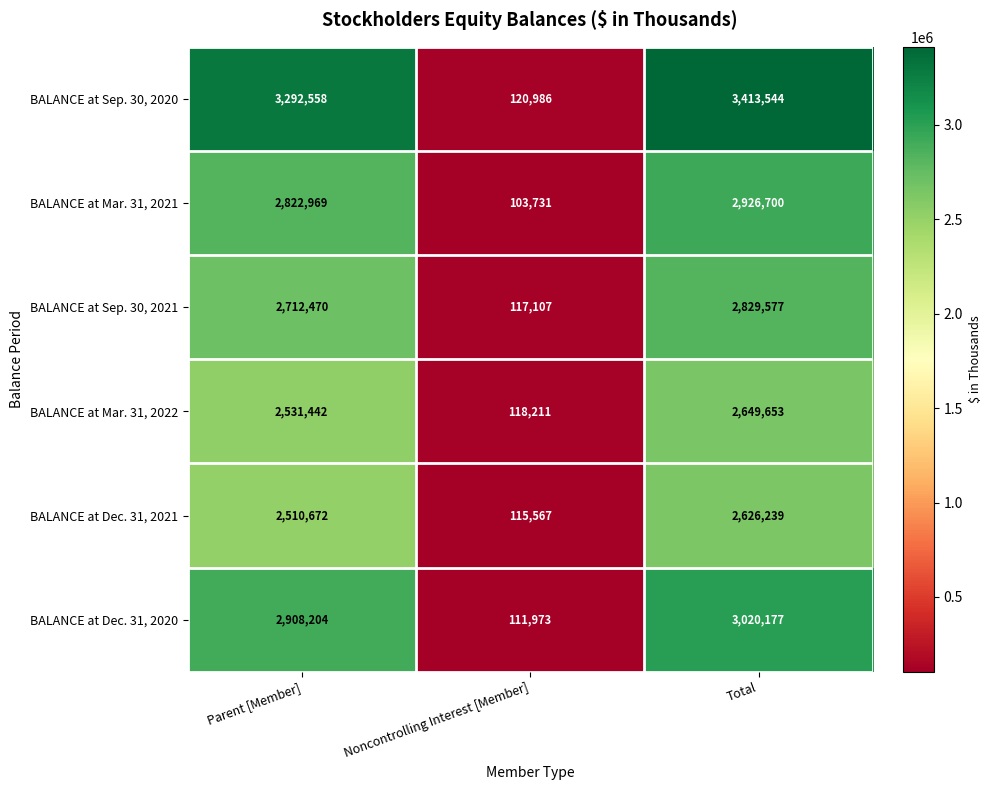

Reading right to left, list all the values displayed in this chart.

BALANCE at Sep. 30, 2020: Total=3413544	Noncontrolling Interest [Member]=120986	Parent [Member]=3292558
BALANCE at Mar. 31, 2021: Total=2926700	Noncontrolling Interest [Member]=103731	Parent [Member]=2822969
BALANCE at Sep. 30, 2021: Total=2829577	Noncontrolling Interest [Member]=117107	Parent [Member]=2712470
BALANCE at Mar. 31, 2022: Total=2649653	Noncontrolling Interest [Member]=118211	Parent [Member]=2531442
BALANCE at Dec. 31, 2021: Total=2626239	Noncontrolling Interest [Member]=115567	Parent [Member]=2510672
BALANCE at Dec. 31, 2020: Total=3020177	Noncontrolling Interest [Member]=111973	Parent [Member]=2908204